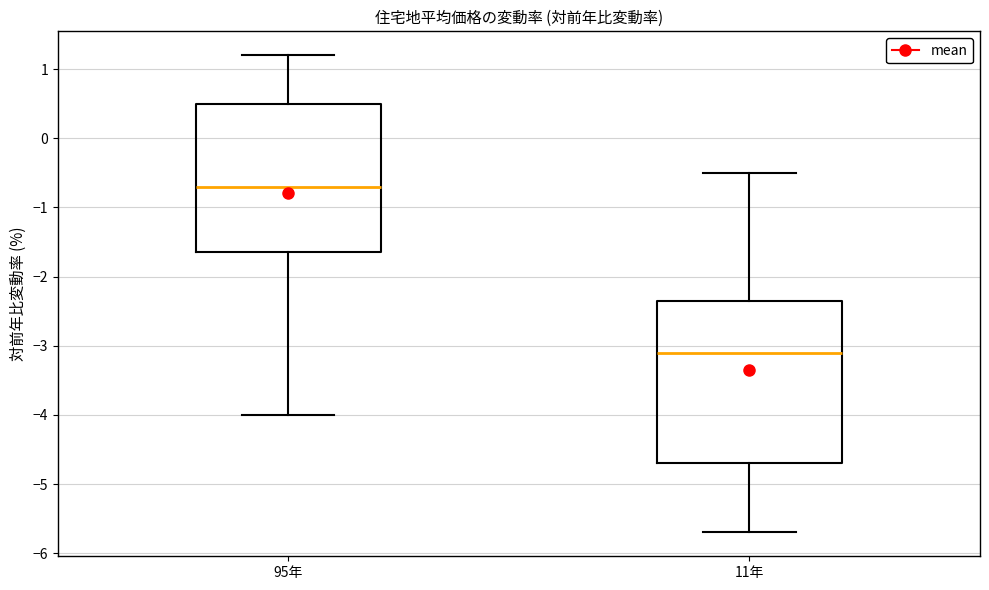

Which box is the tallest, from its lower edge to its upper edge?

11年